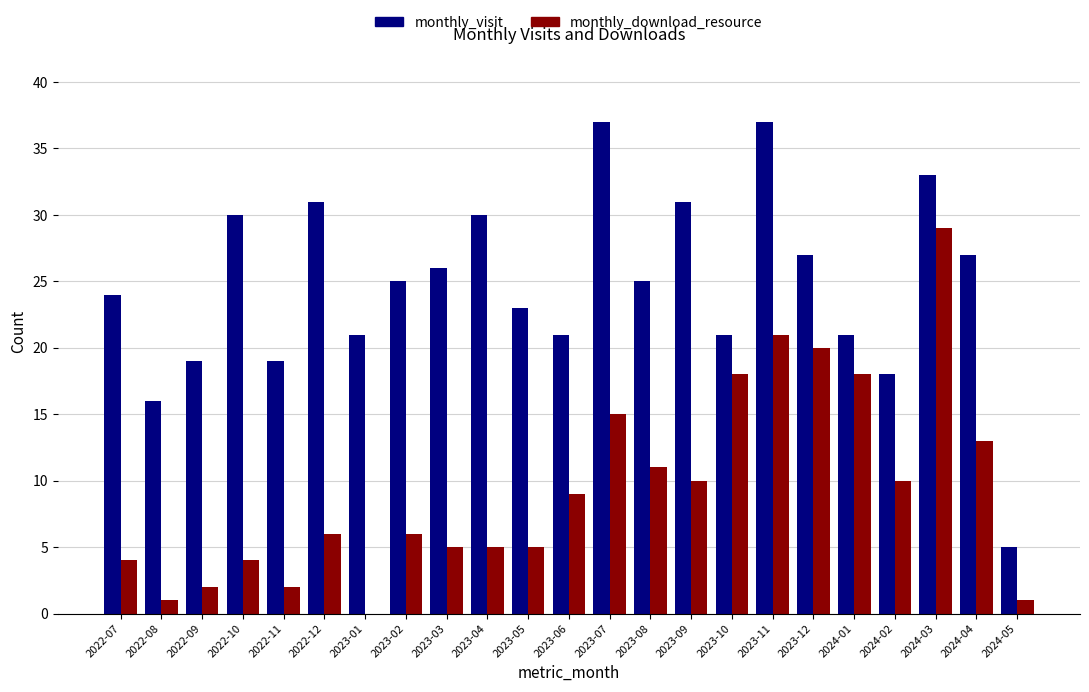

The monthly_visit series shows 7 at 2024-05. True or false?

False